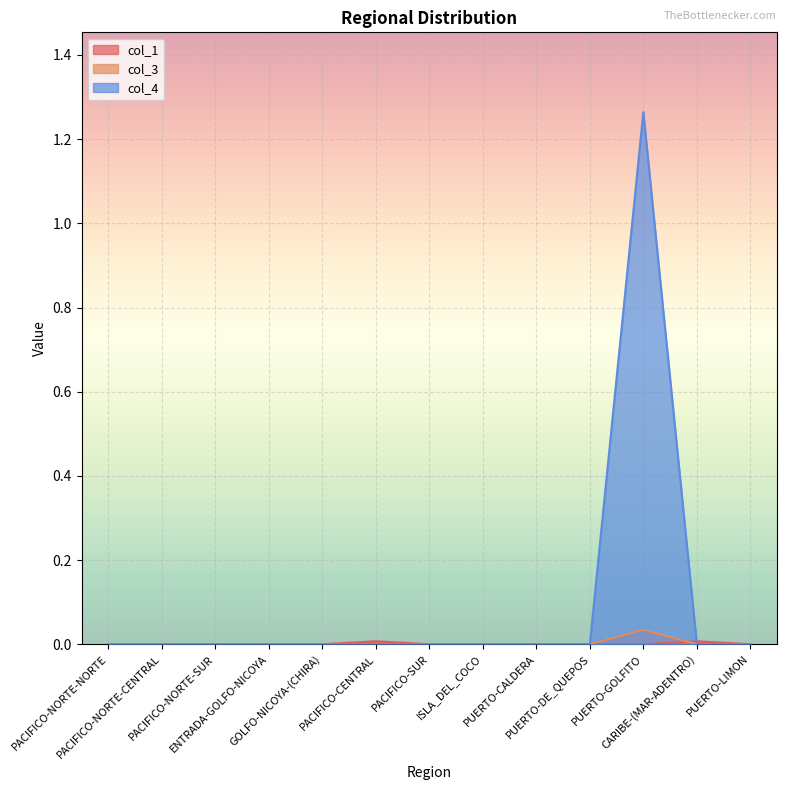

Rank the categories by col_3 value from lowest to highest.

PACIFICO-NORTE-NORTE, PACIFICO-NORTE-CENTRAL, PACIFICO-NORTE-SUR, ENTRADA-GOLFO-NICOYA, GOLFO-NICOYA-(CHIRA), PACIFICO-CENTRAL, PACIFICO-SUR, ISLA_DEL_COCO, PUERTO-CALDERA, PUERTO-DE_QUEPOS, CARIBE-(MAR-ADENTRO), PUERTO-LIMON, PUERTO-GOLFITO